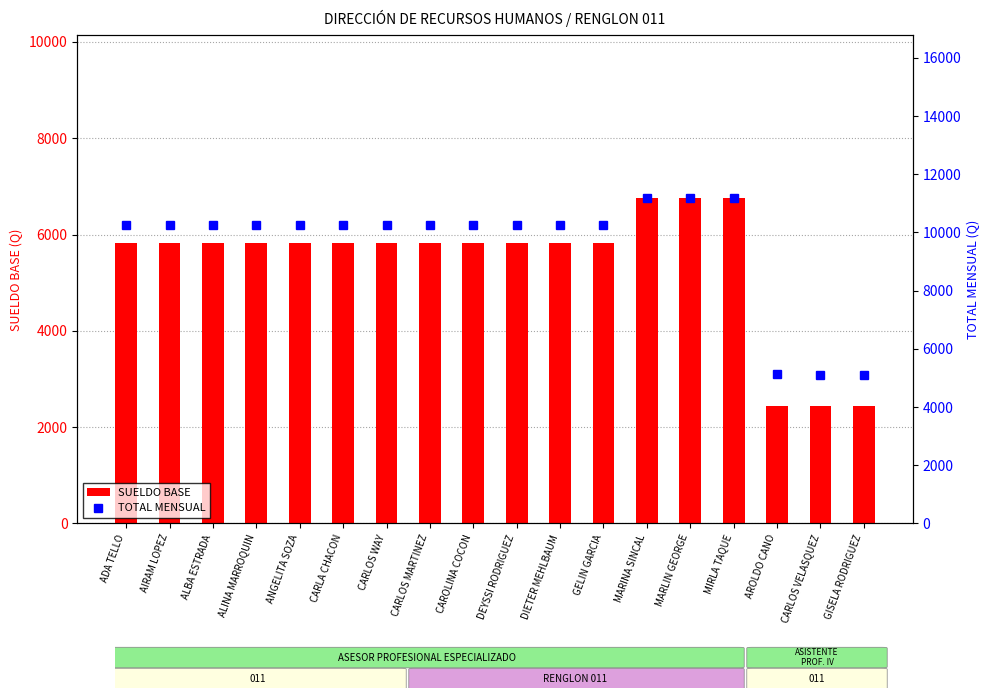

Are the bars grouped side by side (vs. stacked)?

Yes